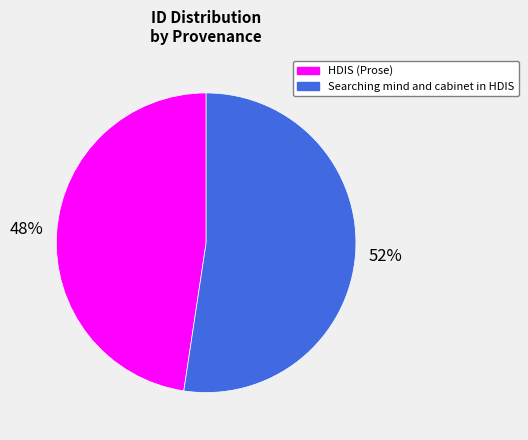

True or false: Searching mind and cabinet in HDIS accounts for 52% of the total.

True